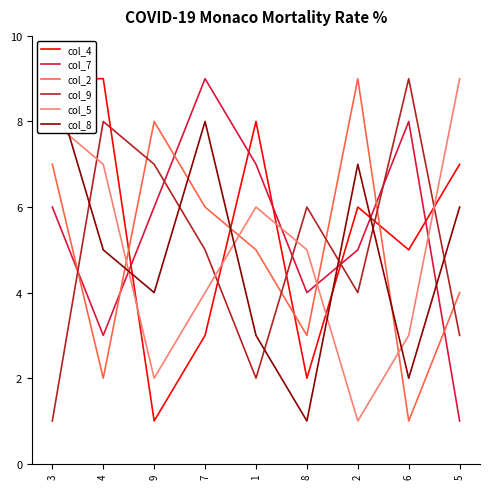

How many interior local peaks does the col_5 series have?

1